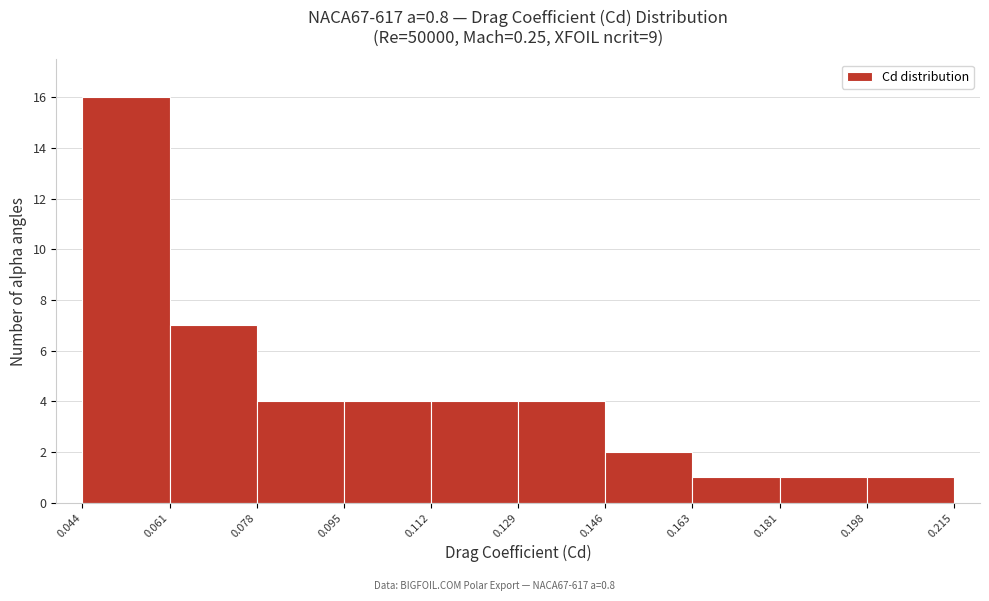

Reading left to right, list every bar in this chart as the range it spans on the x-axis followed by its height. The values are not printed on the chart, so give them approximately, as read against the axis.

0.044 to 0.061: 16
0.061 to 0.078: 7
0.078 to 0.095: 4
0.095 to 0.112: 4
0.112 to 0.129: 4
0.129 to 0.146: 4
0.146 to 0.163: 2
0.163 to 0.181: 1
0.181 to 0.198: 1
0.198 to 0.215: 1